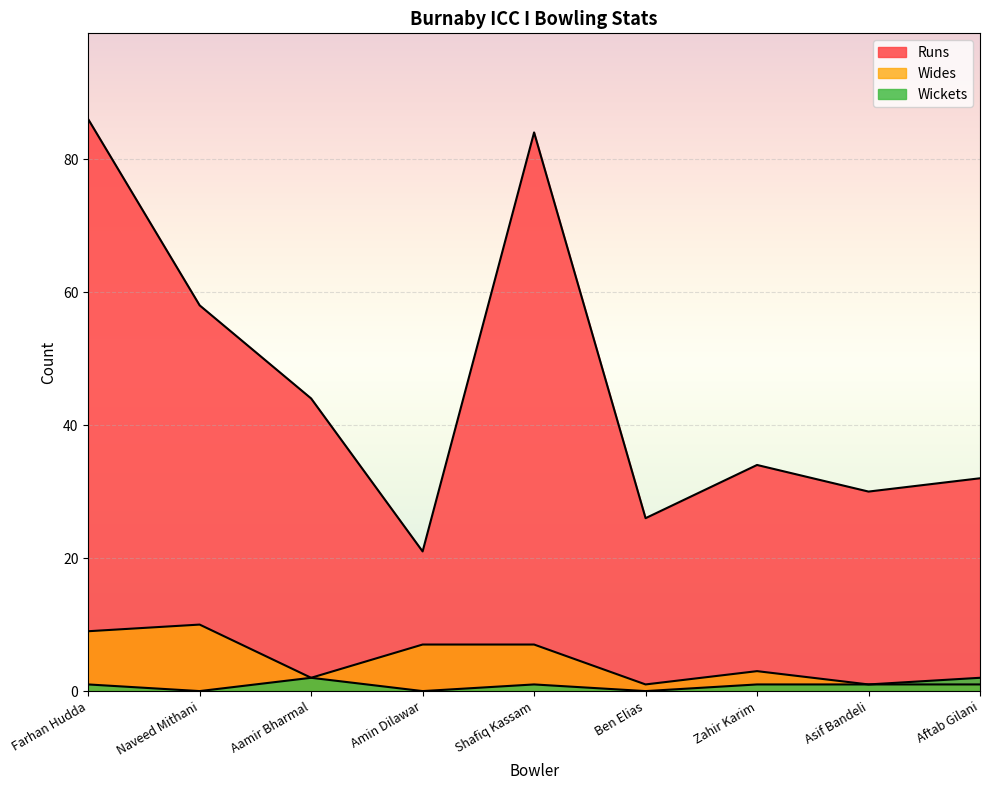

Which series has the largest total across all categories?

Runs